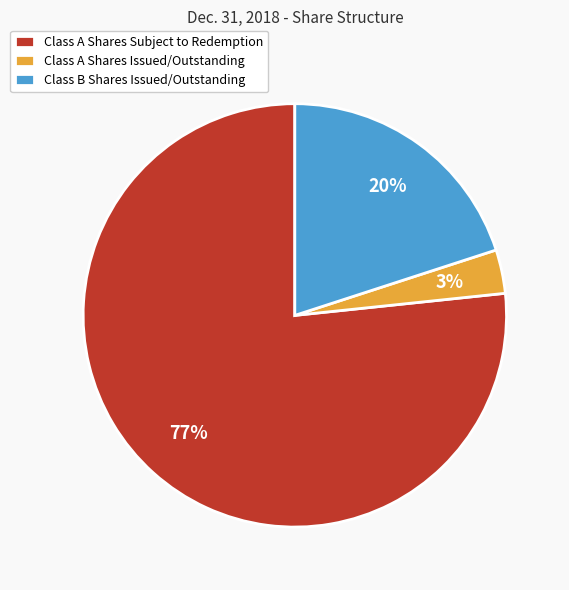

Which slice is the largest?

Class A Shares Subject to Redemption